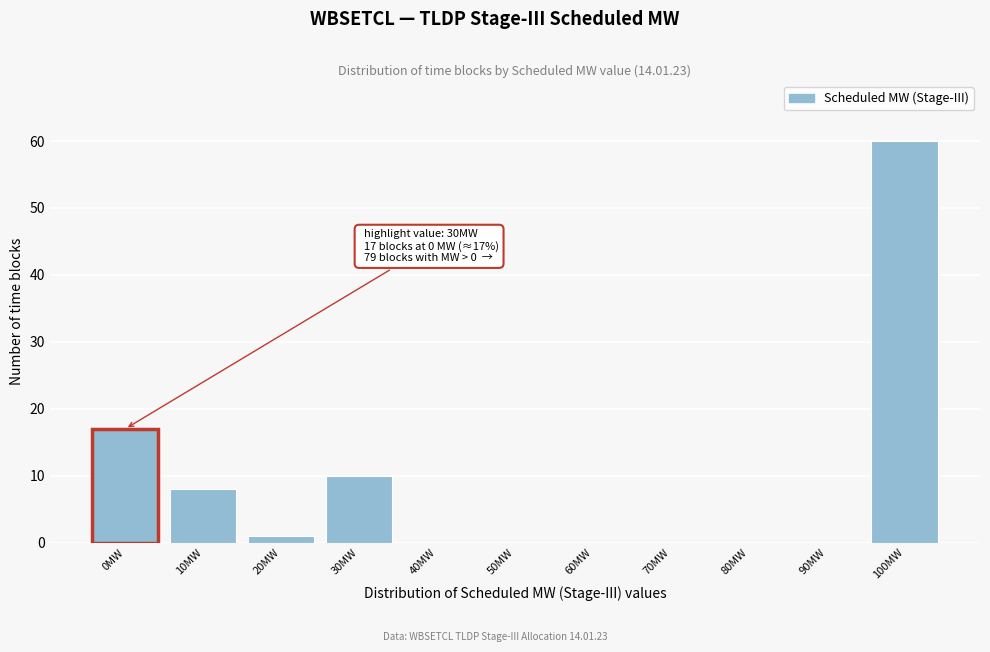

Reading right to left, list all the values displayed in this chart.

100MW=60	90MW=0	80MW=0	70MW=0	60MW=0	50MW=0	40MW=0	30MW=10	20MW=1	10MW=8	0MW=17